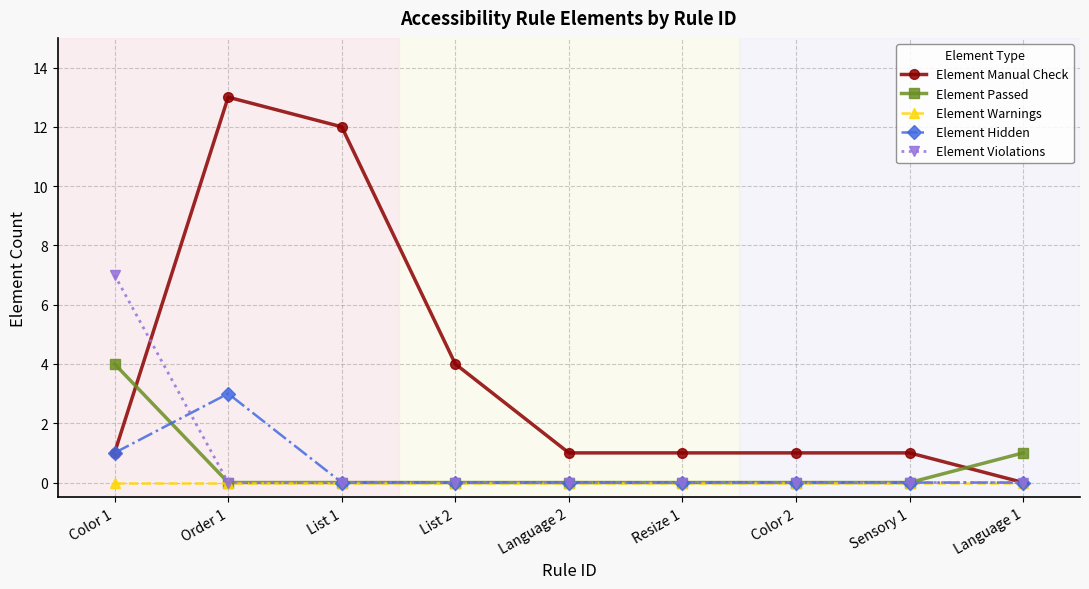

How many lines are shown in the chart?

5